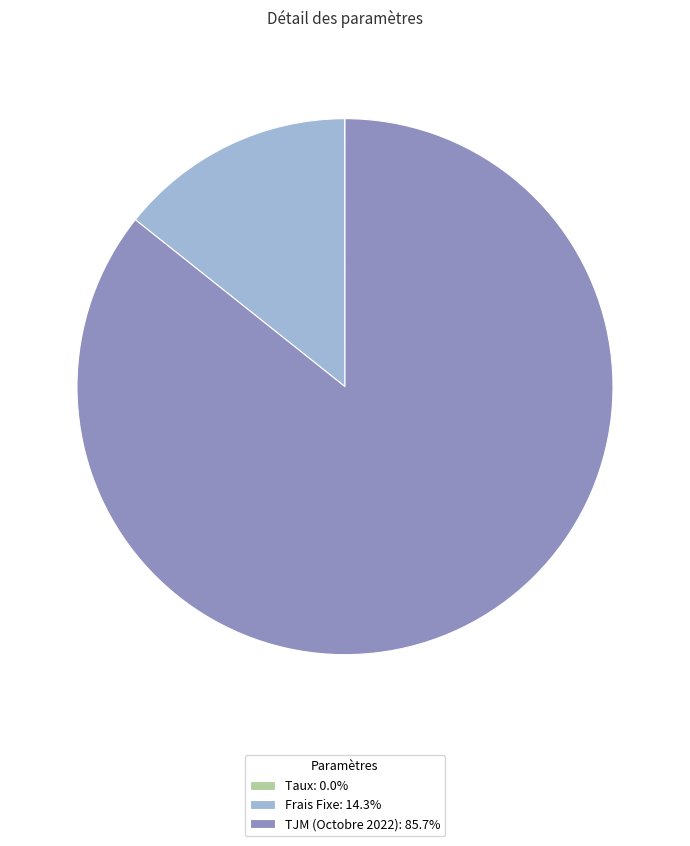

Is there a majority slice in this chart?

Yes